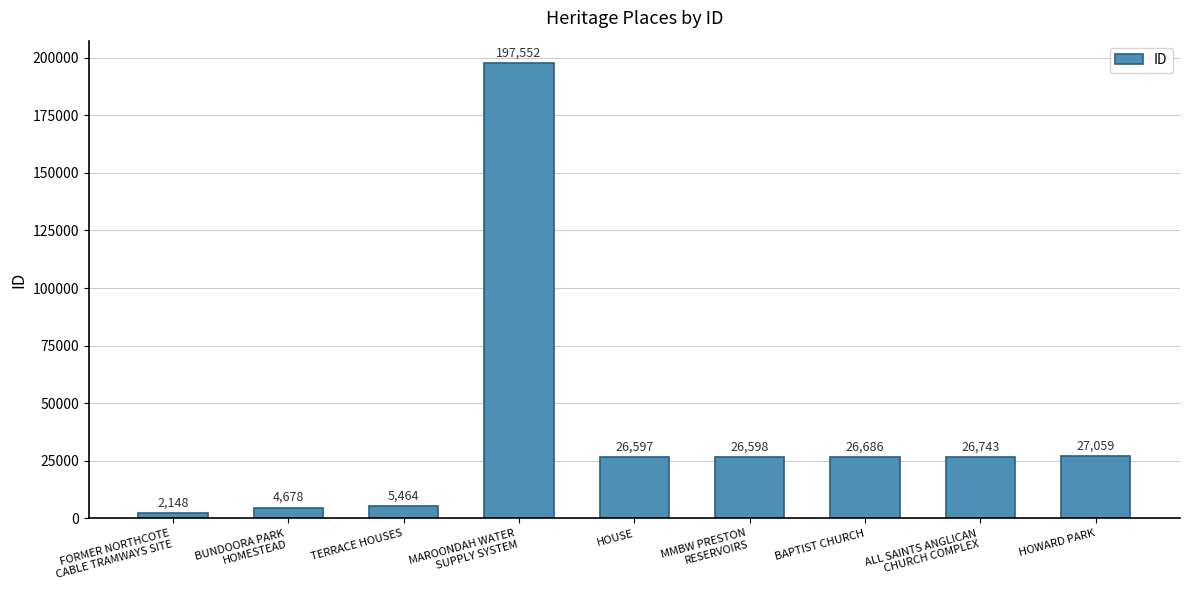

At which category does the chart reach its minimum across all series?

FORMER NORTHCOTE
CABLE TRAMWAYS SITE